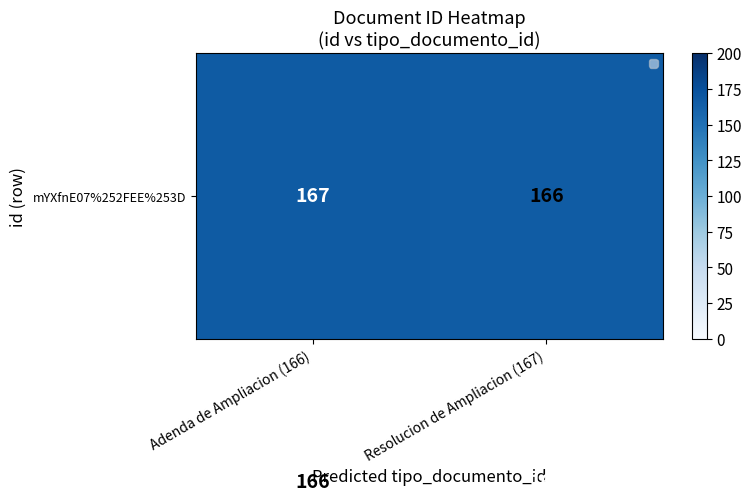

What is the total value across all series at Resolucion de Ampliacion (167)?

333